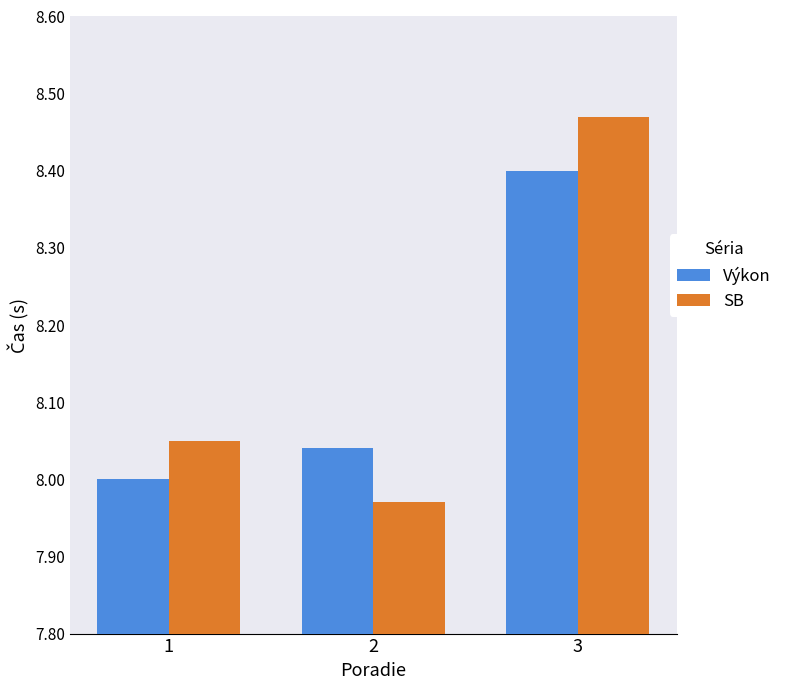

Which series has the largest range (max minus min)?

SB